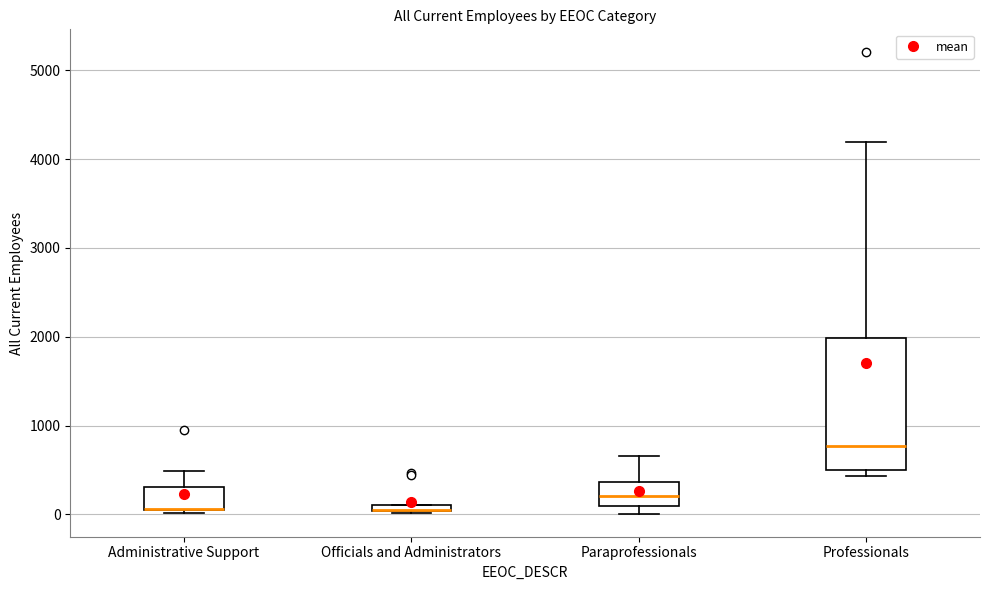

Where is the upper edge of the box for Administrative Support on the y-axis? The values are not printed on the chart, so give them approximately, as read against the axis.

300